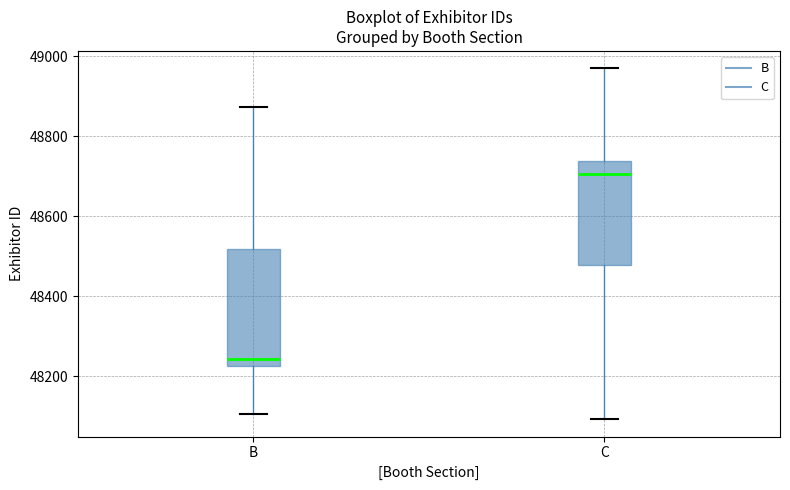

Reading left to right, transcribe this box plot: for each box, give where its median line is, the range the box spans, and where its two whiskers end, as read against the y-axis. The values are not printed on the chart, so give them approximately, as read against the axis.

B: median 48240, box 48220 to 48520, whiskers 48100 to 48880
C: median 48700, box 48480 to 48740, whiskers 48100 to 48960